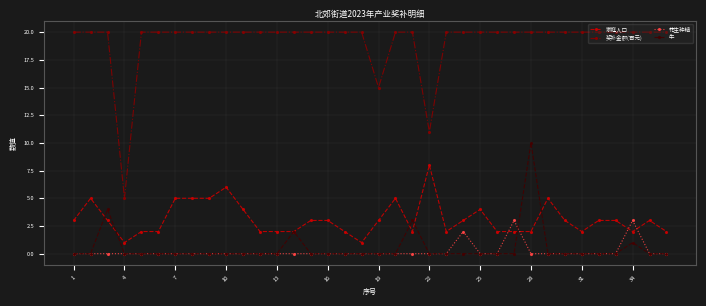

Which series has the largest total across all categories?

奖补金额(百元)